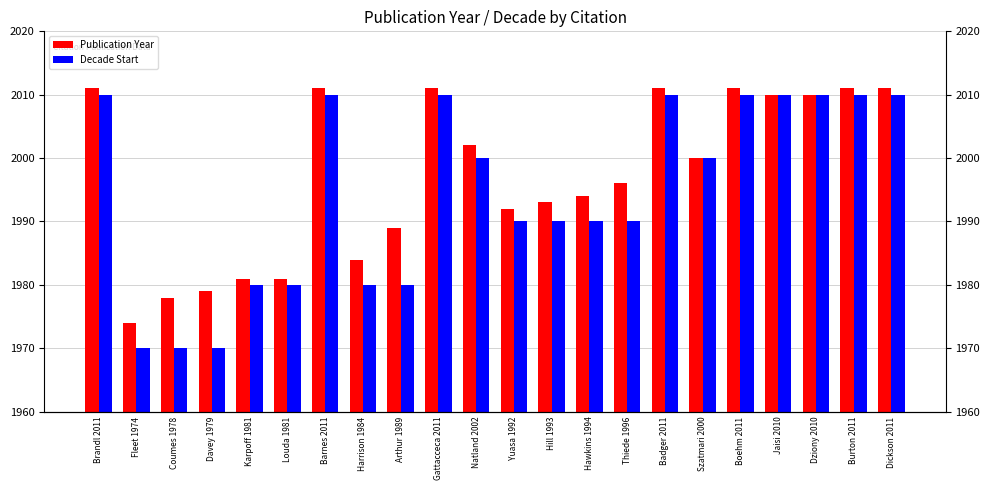

What is the average value of the Decade Start series?

1995